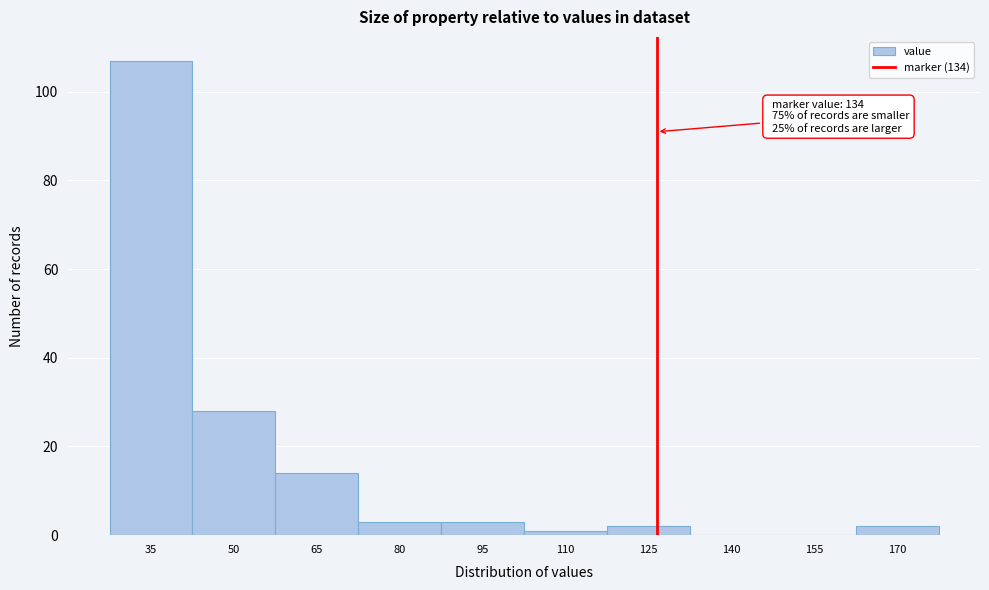

Reading left to right, extract all data points from this chart.

35=107	50=28	65=14	80=3	95=3	110=1	125=2	140=0	155=0	170=2